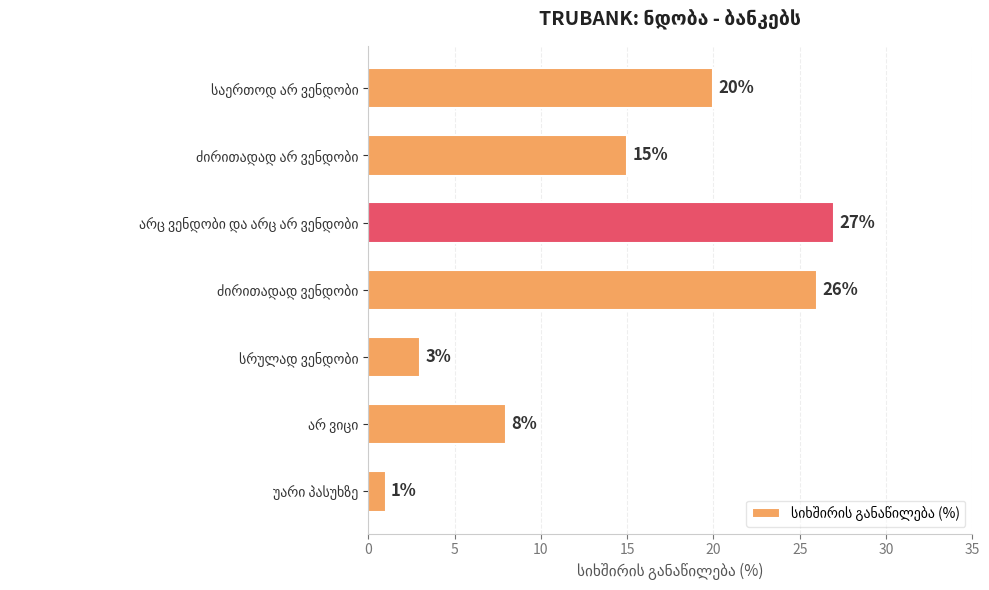

Are the bars horizontal?

Yes